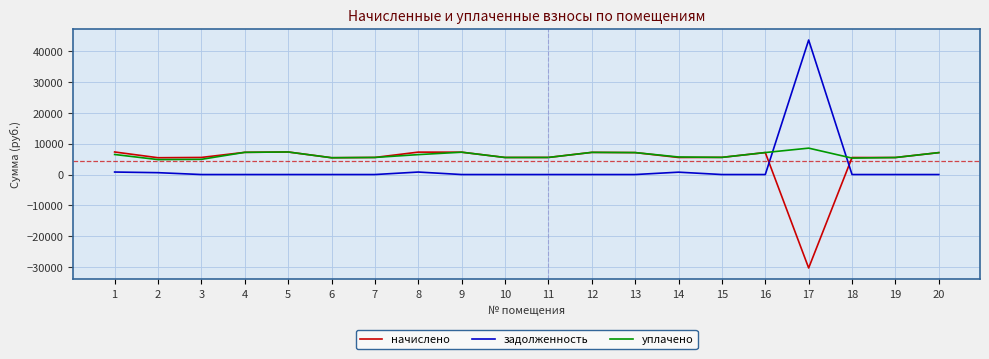

How many intersections are there between начислено and задолженность?

2